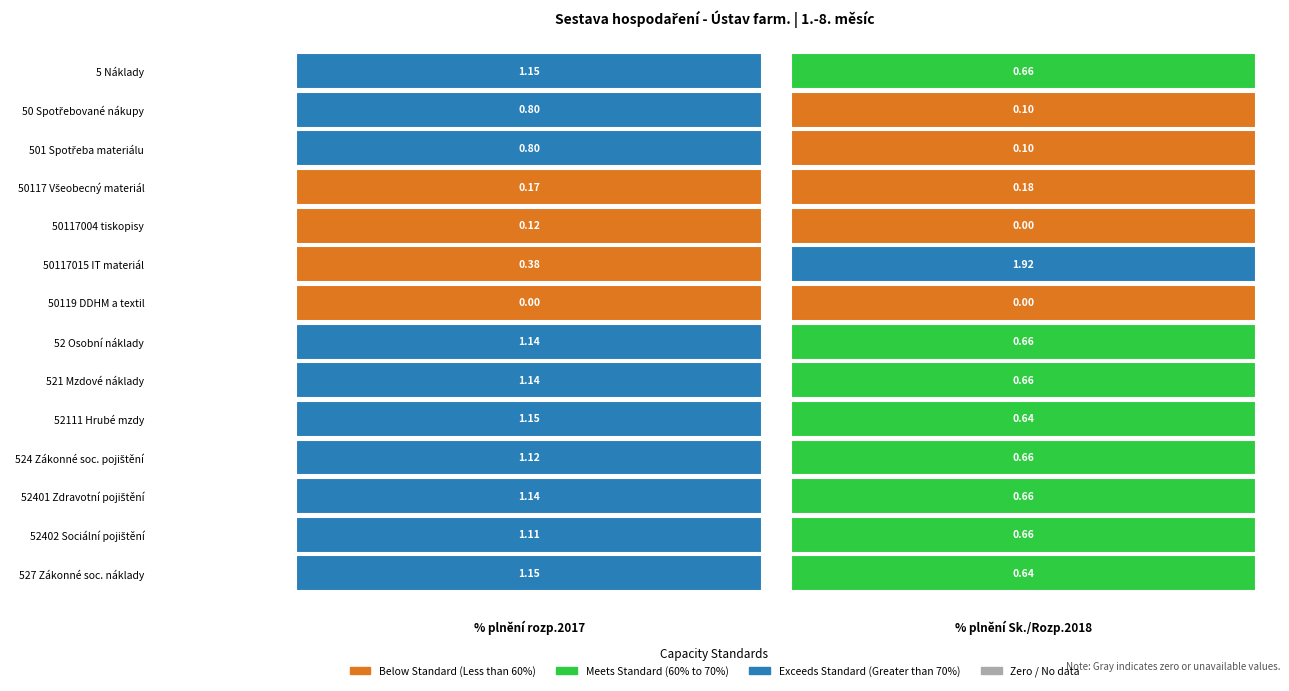

What is the difference between the 50117015 IT materiál values at % plnění (Sk.do data/Rozp.rok 2018) and % plnění rozp.2017?

1.5